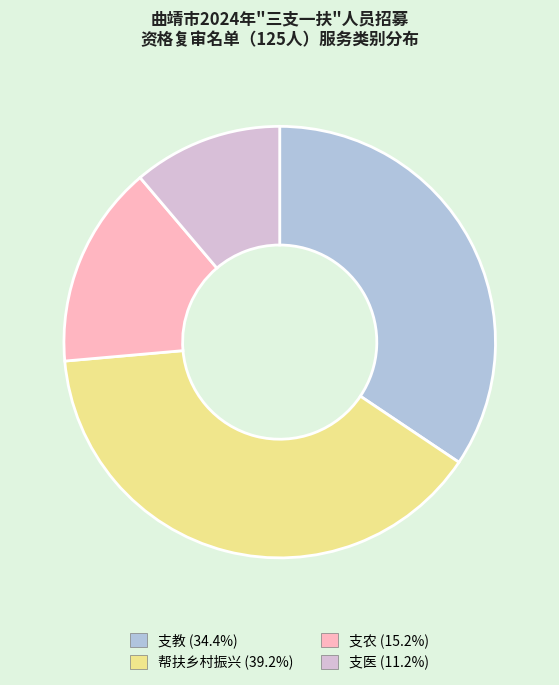

What is the ratio of the value at 支农 (15.2%) to the value at 帮扶乡村振兴 (39.2%)?

0.4